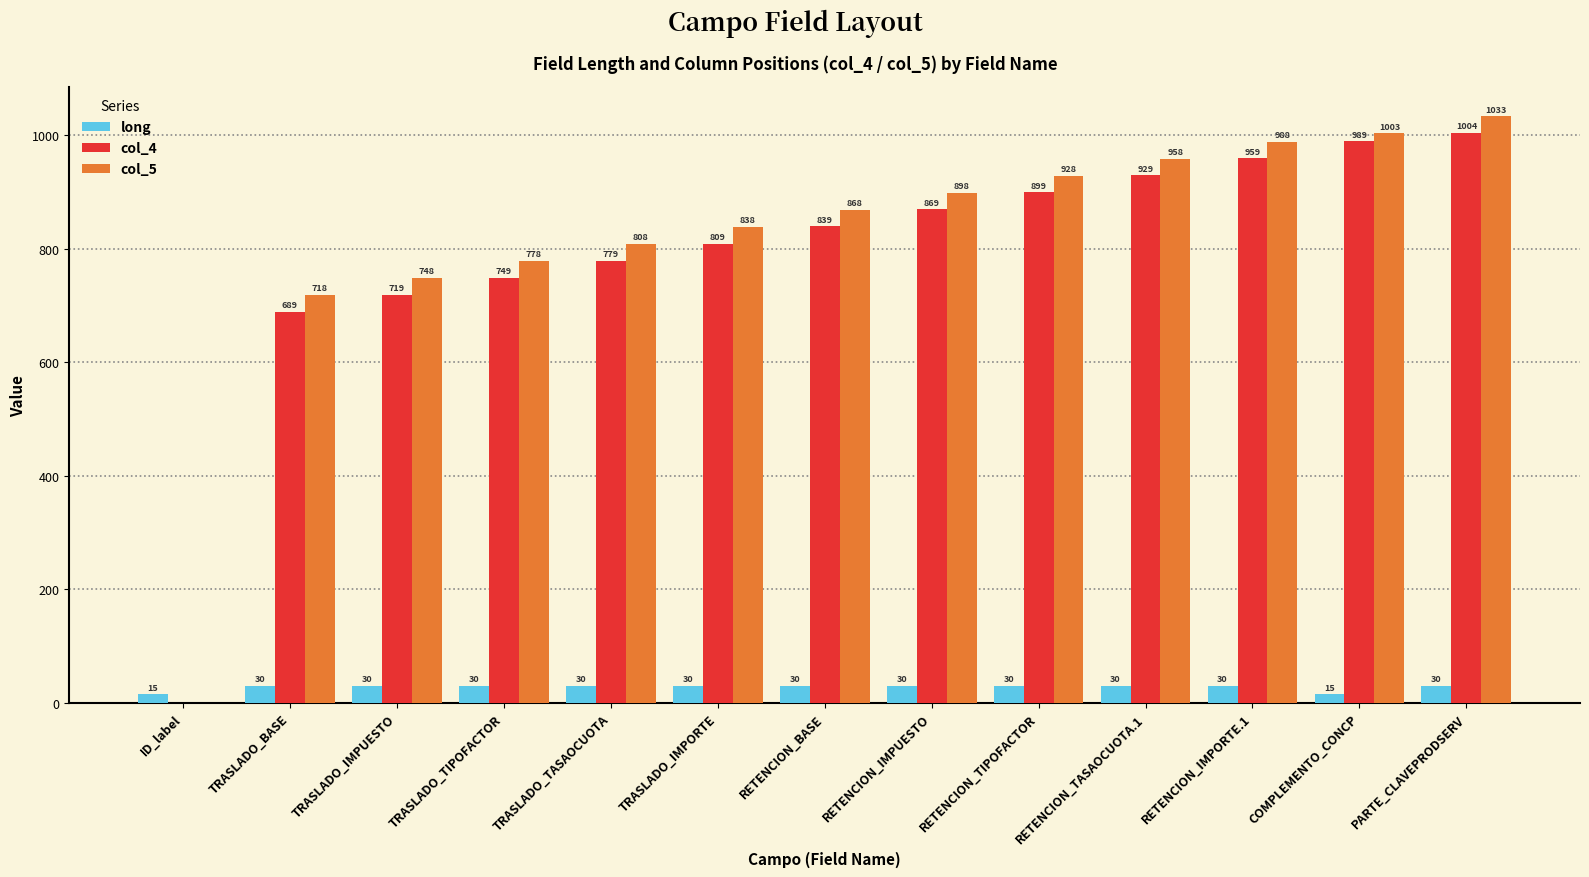

What is the approximate value of col_5 at PARTE_CLAVEPRODSERV?

1033